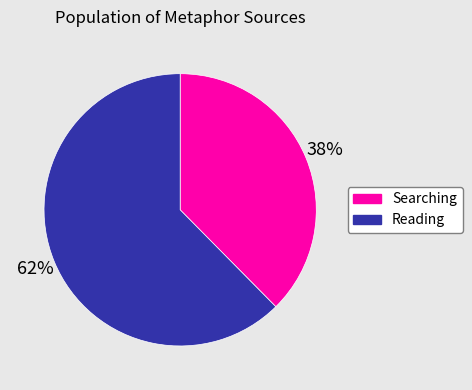

What is the smallest slice in the pie chart?

Searching